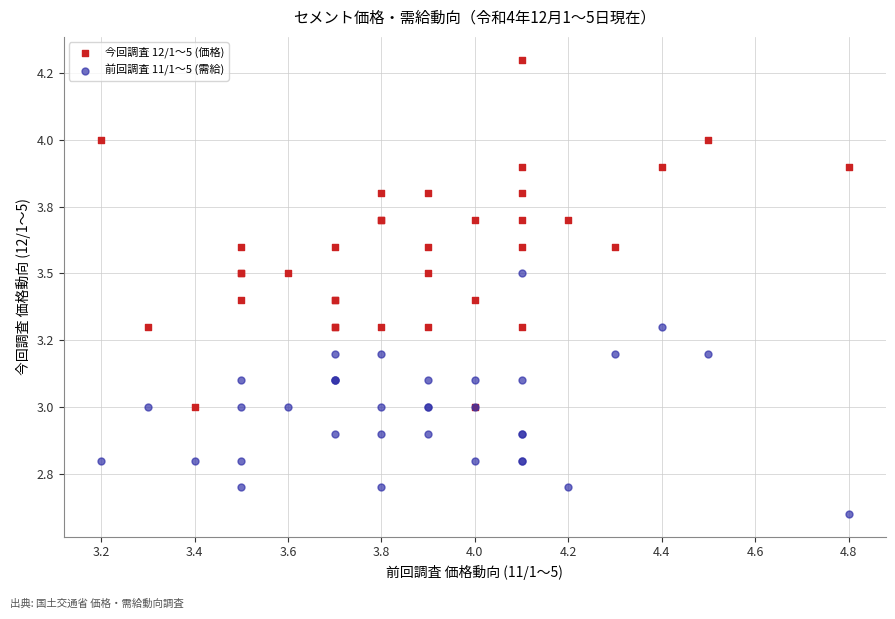

What are all the series names shown in the legend?

今回調査 12/1～5 (価格), 前回調査 11/1～5 (需給)